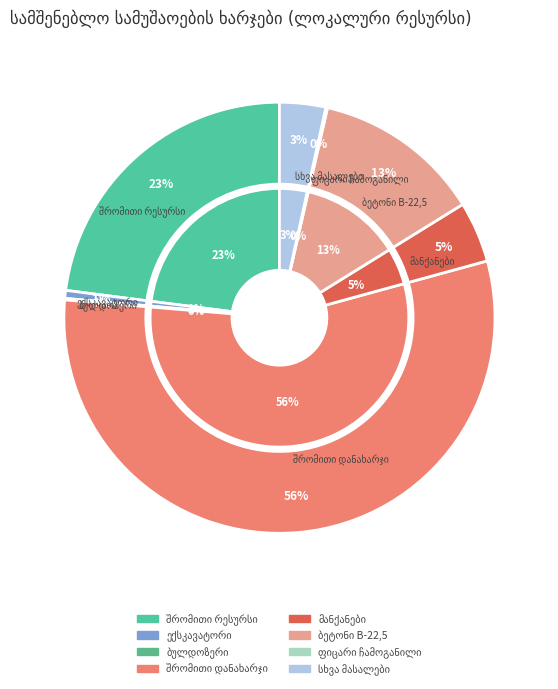

Combined, do სხვა მასალები and ფიცარი ჩამოგანილი account for over 50%?

No